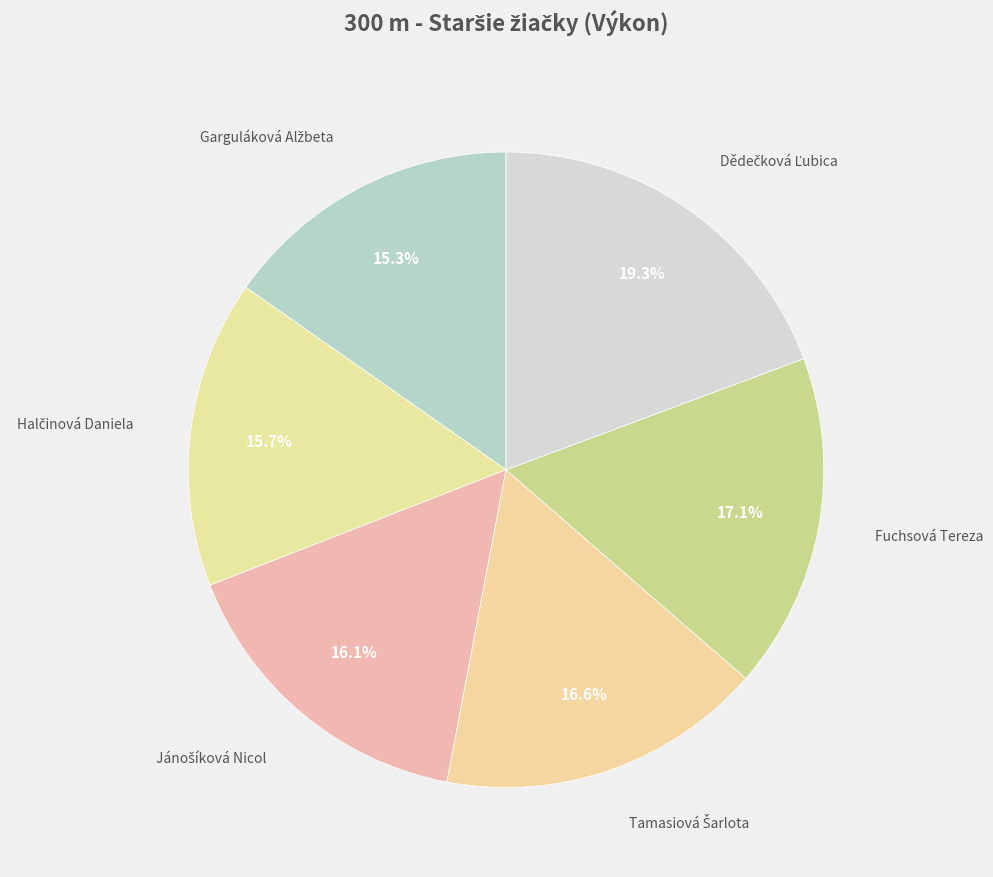

To the nearest percent, what is the difference between the largest and smallest slice percentages?

4%